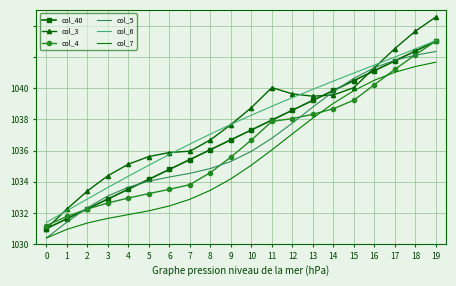

Where is col_4 nearest to the value 1034?

9